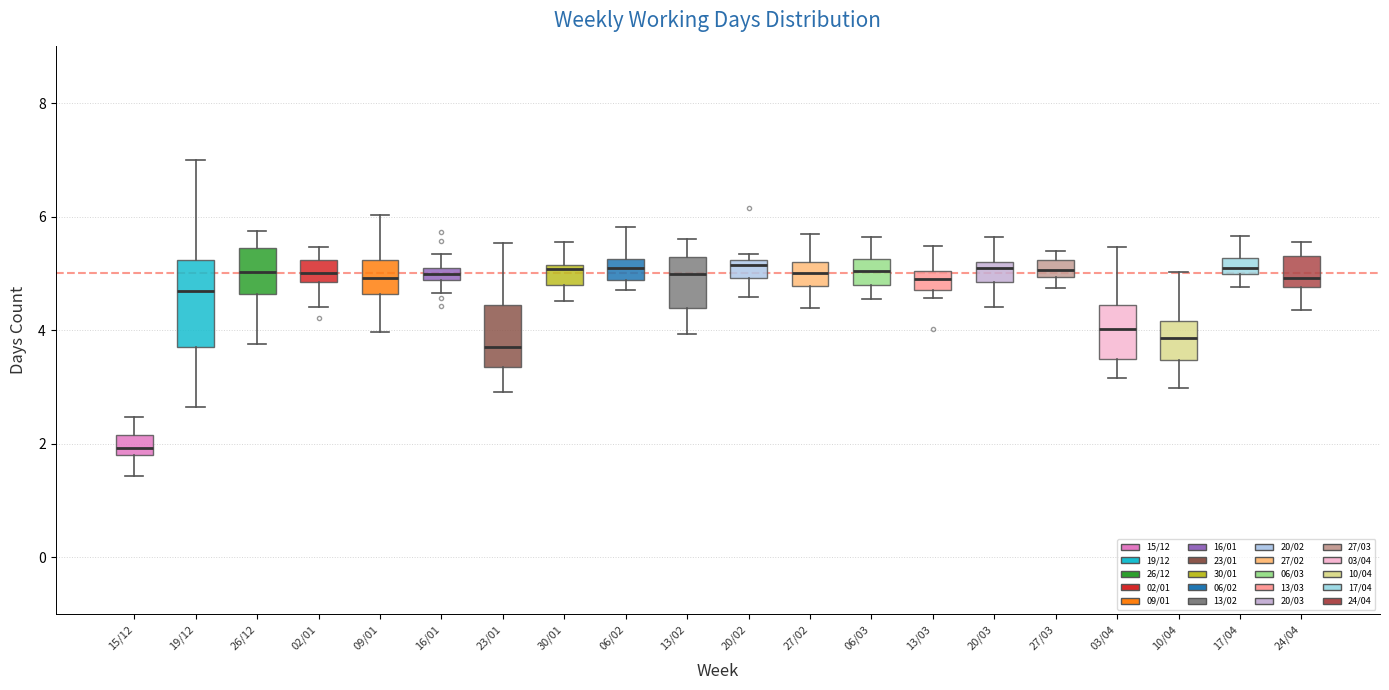

Where does the median line of the box for 26/12 sit on the y-axis? The values are not printed on the chart, so give them approximately, as read against the axis.

5.0